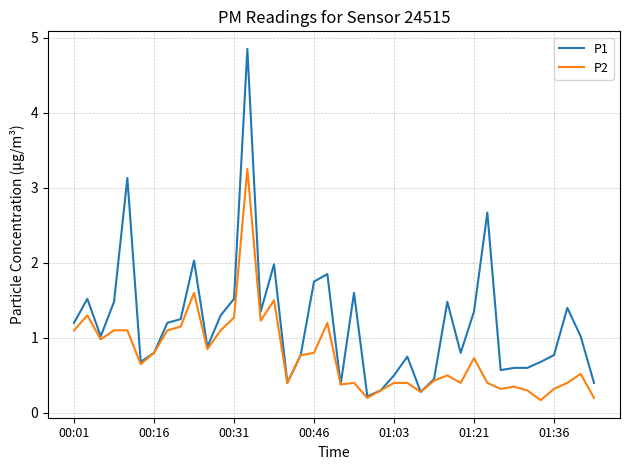

List the series in order of their overall mean, lowest first.

P2, P1